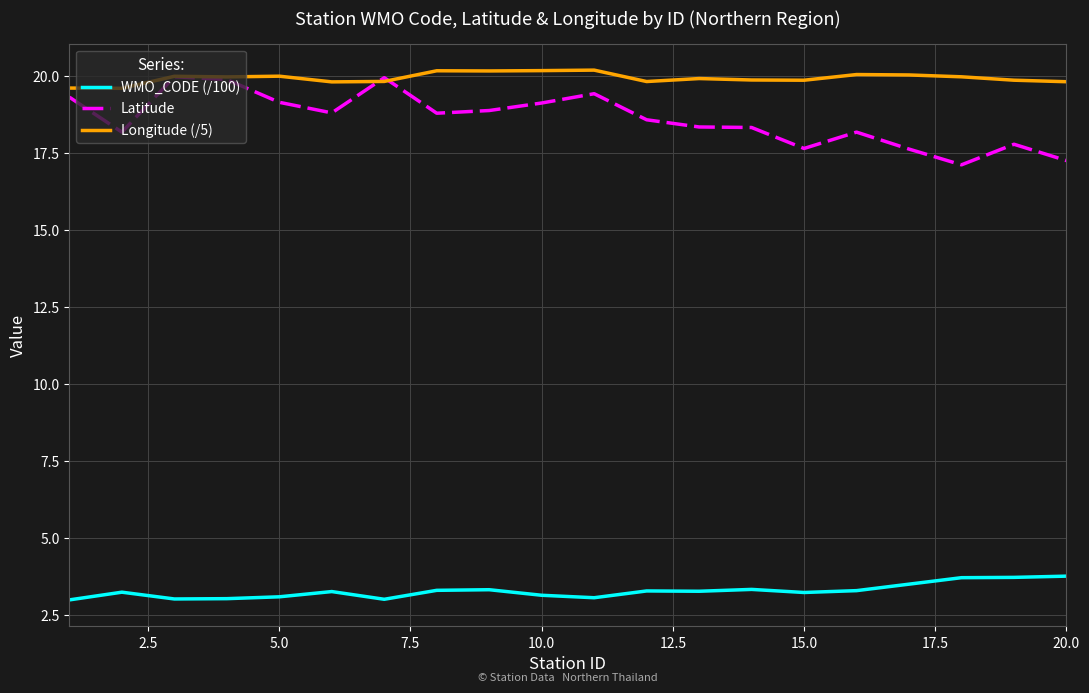

Does the chart have visible grid lines?

Yes